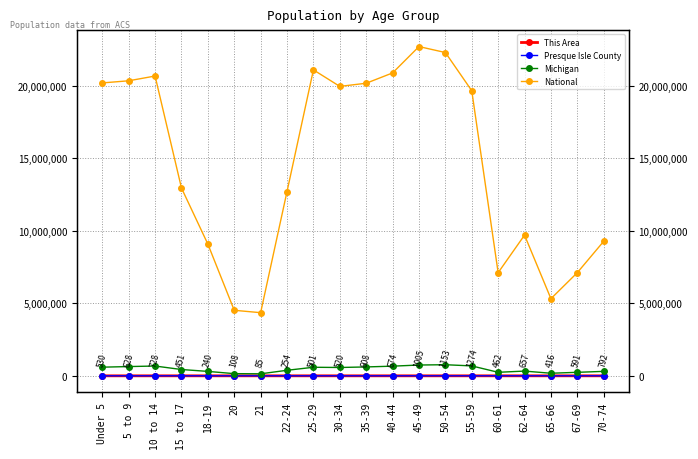

What is the difference between the maximum and second lowest values in the National series?

18189462